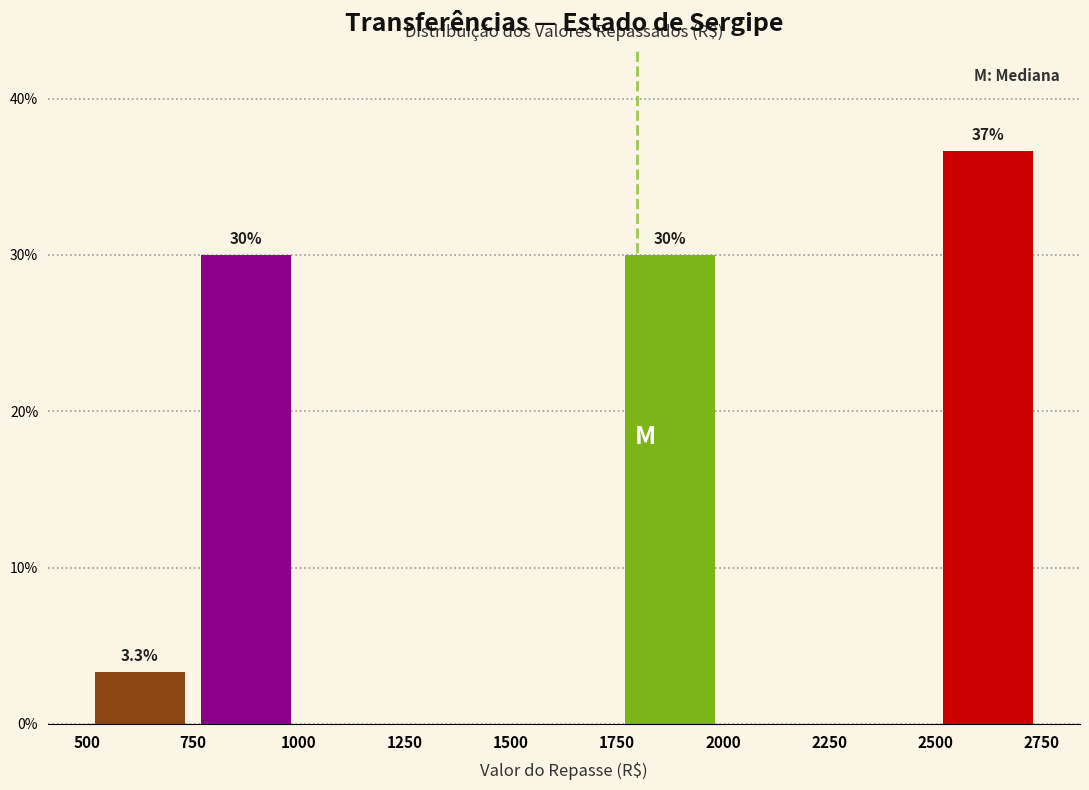

Over which range of the x-axis is the bar tallest?

2500 to 2750